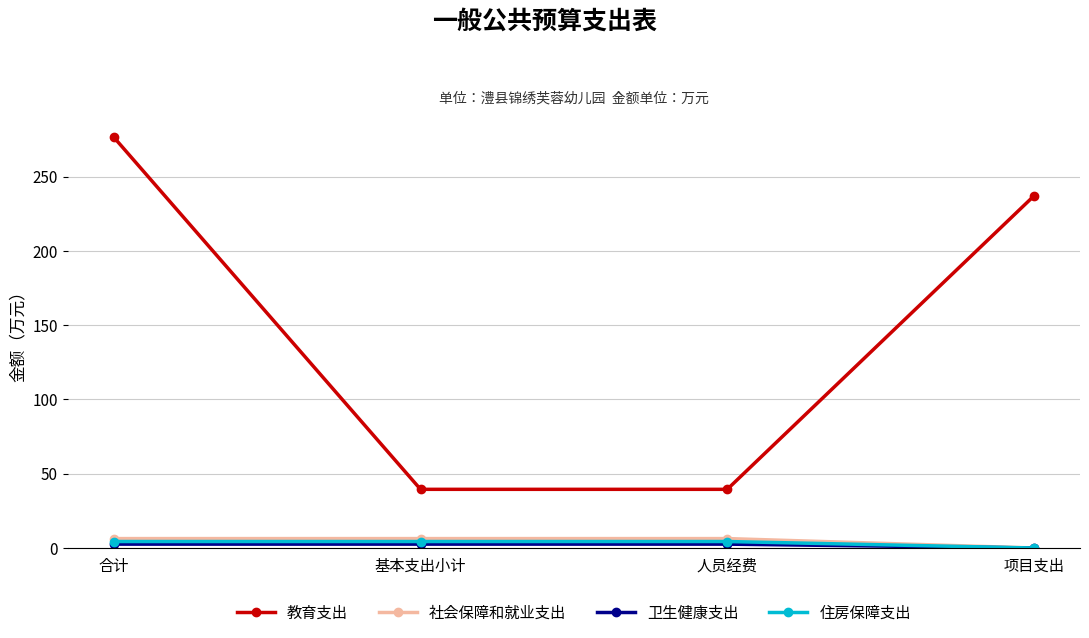

At how many categories does at least one series exceed 225?

2